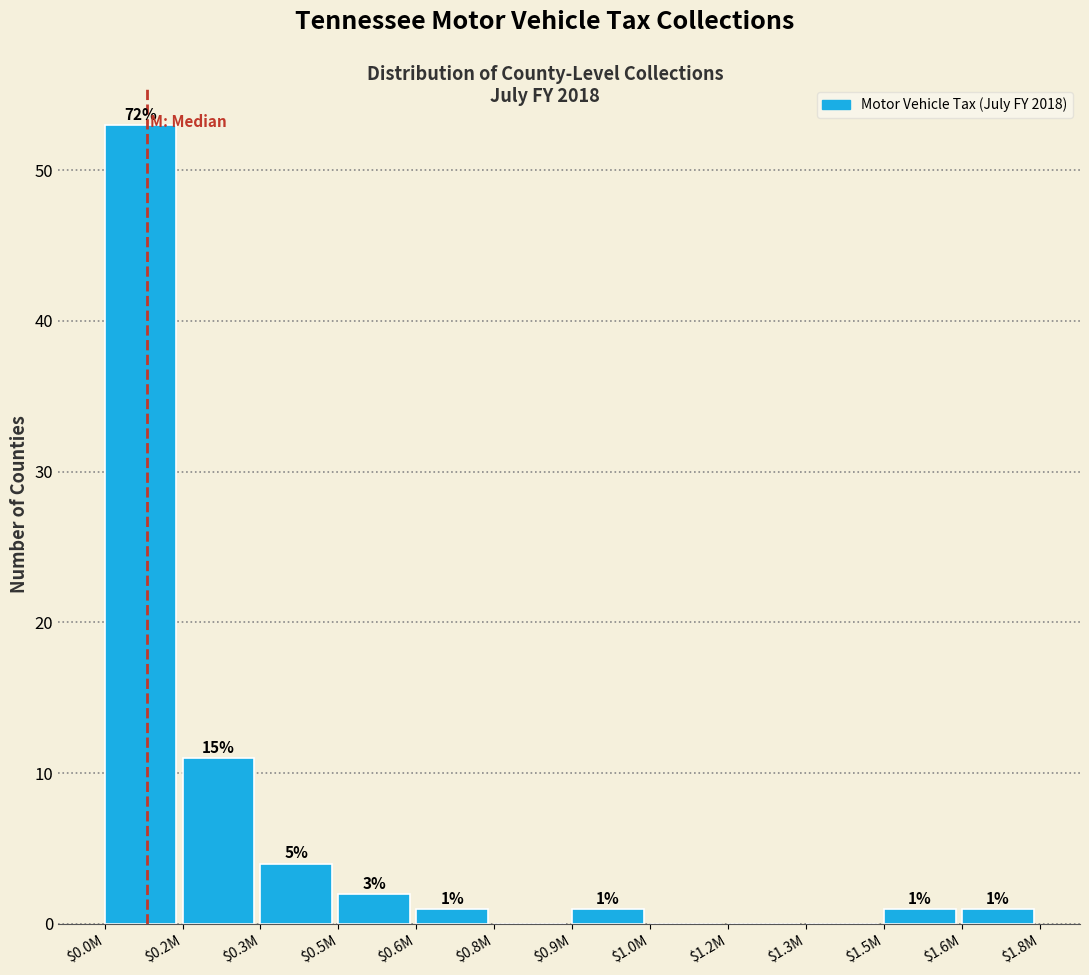

What is the maximum value shown in the chart?

53